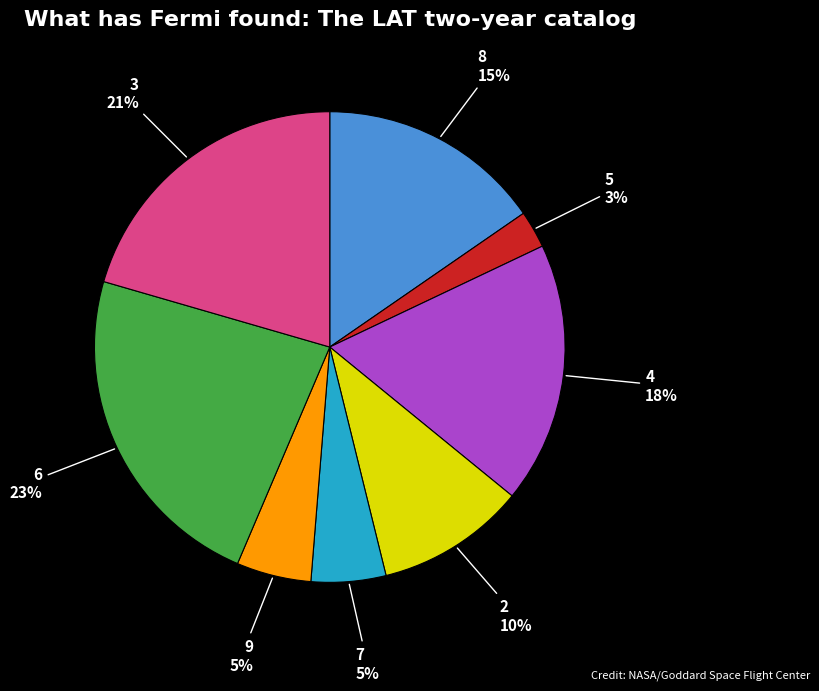

To the nearest percent, what is the average slice percentage?

12%